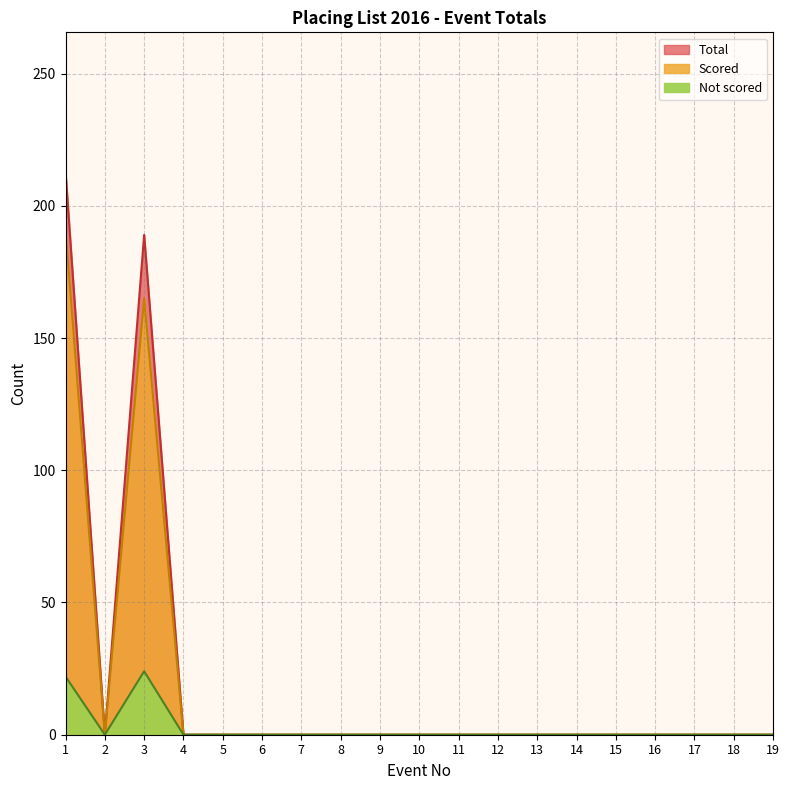

Is it true that Total equals -99 at 13?

False